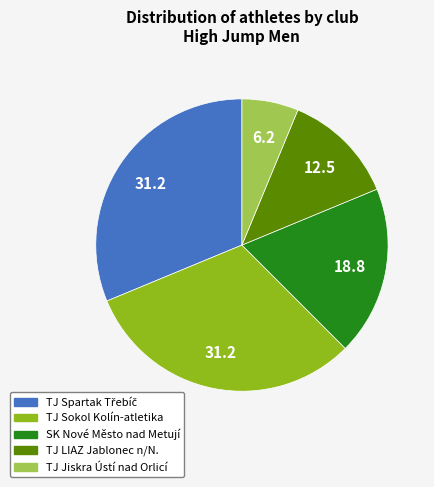

Count the number of slices in the pie.

5